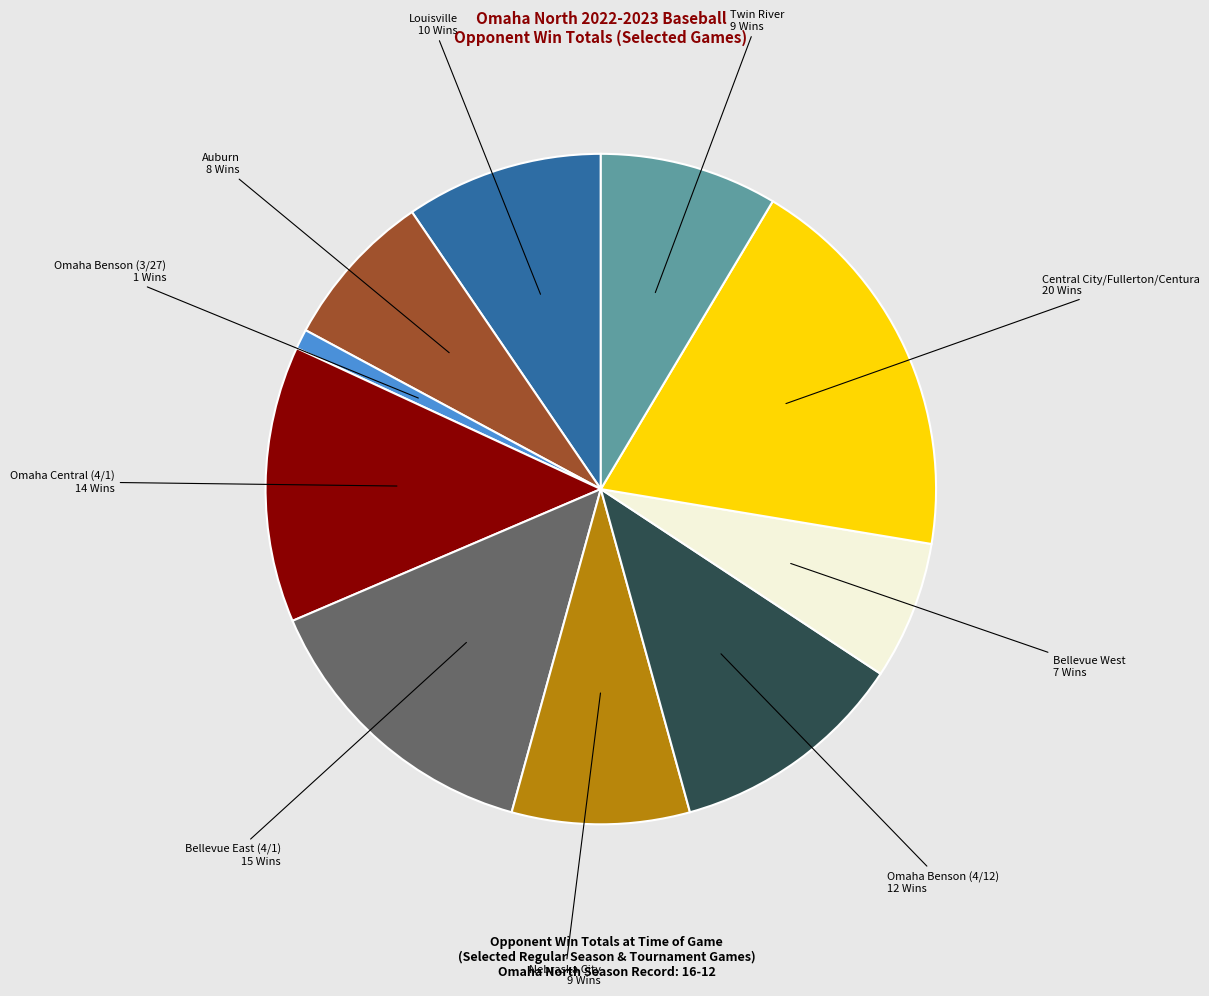

Is there a majority slice in this chart?

No